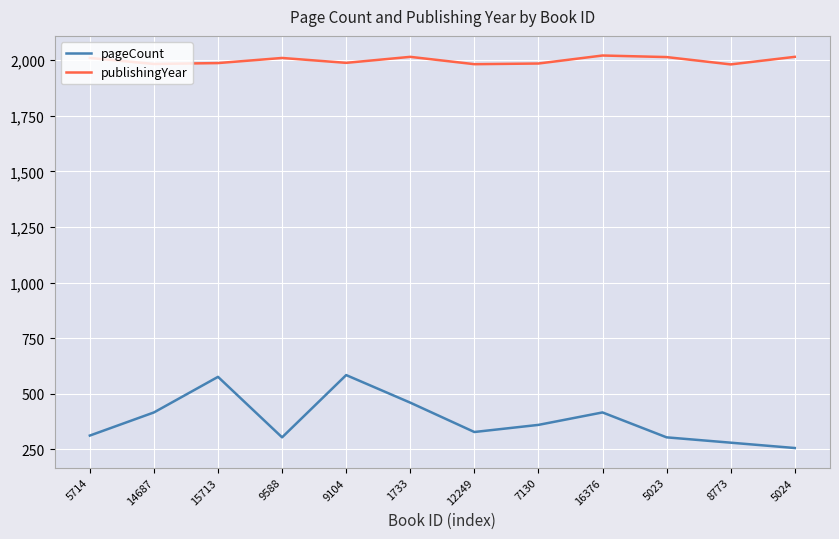

What is the total value across all series at 5714?

2322